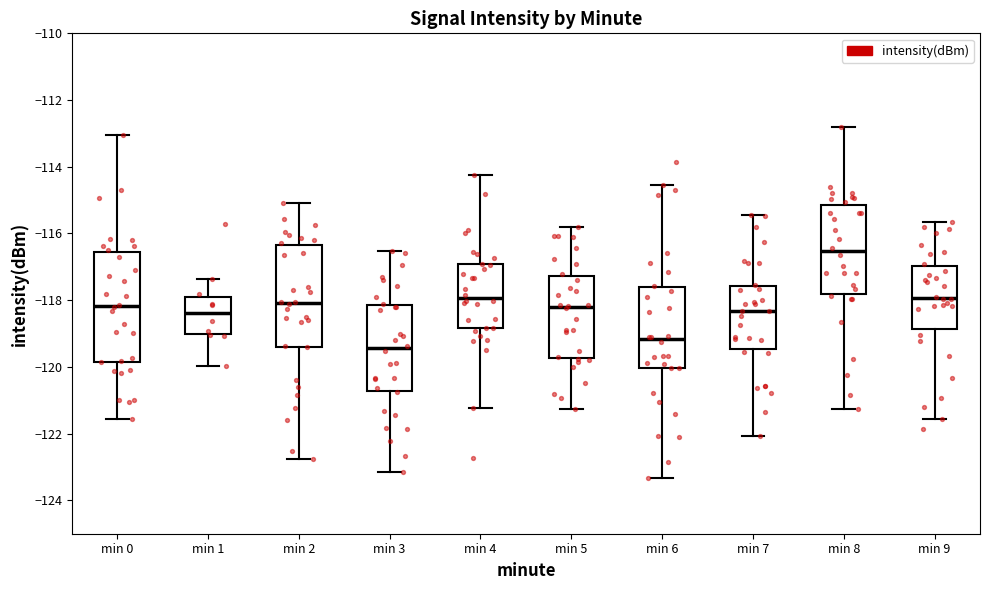

Which box is the tallest, from its lower edge to its upper edge?

min 0